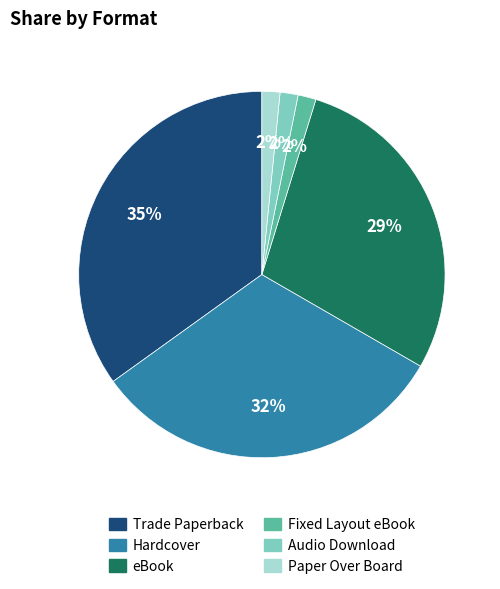

Is Audio Download the majority of the pie?

No